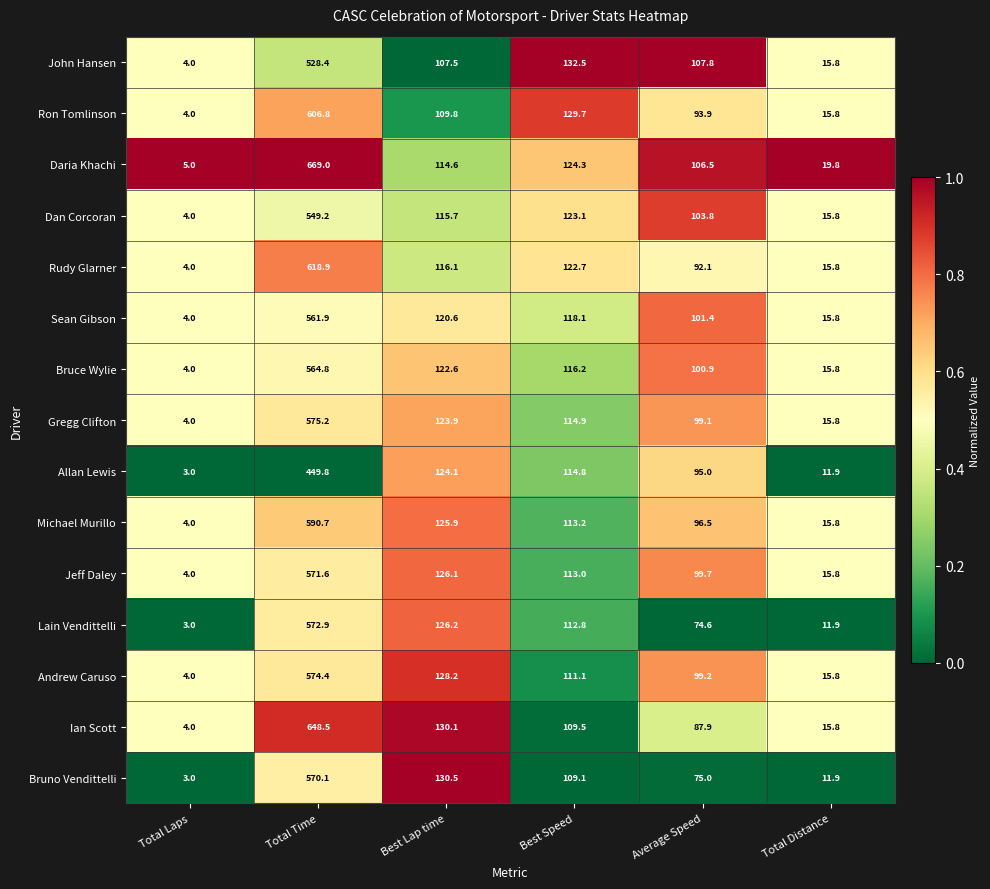

Which series has the widest spread of values?

Daria Khachi